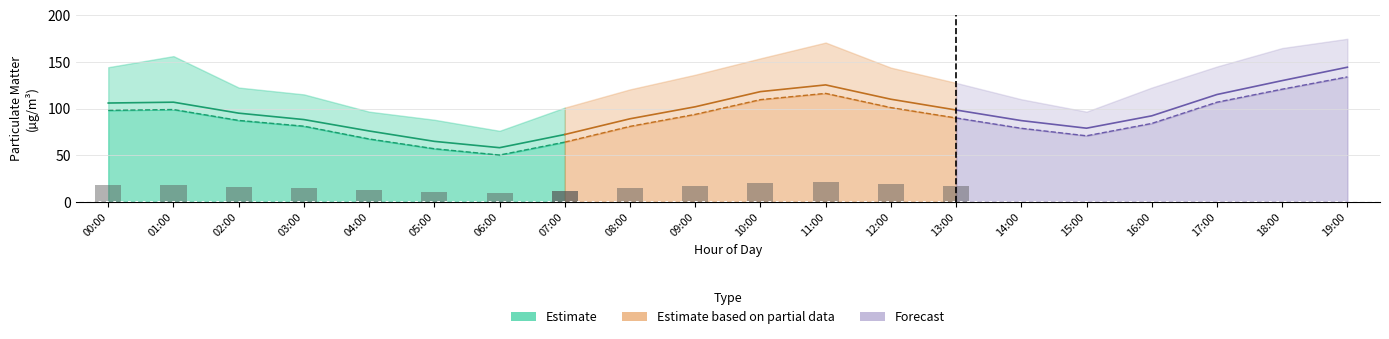

Which label corresponds to the smallest value in the chart?

06:00